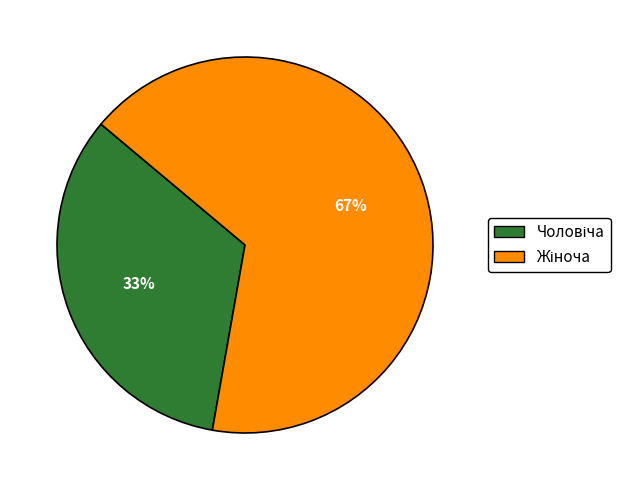

Is there a majority slice in this chart?

Yes